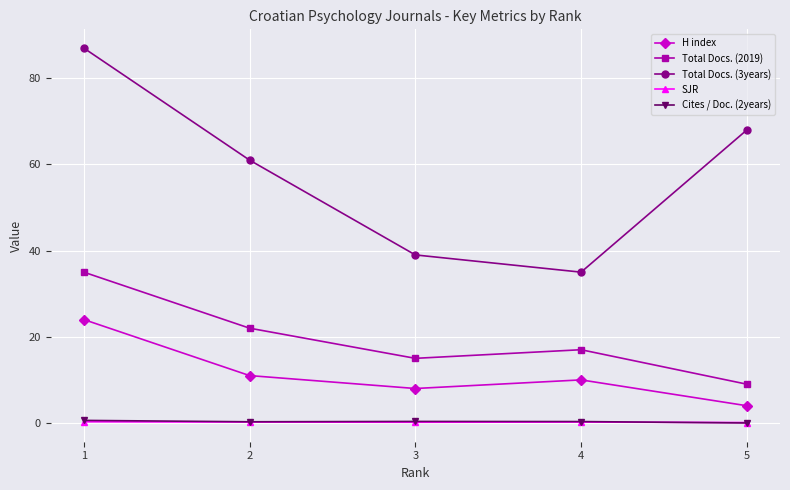

Which series has the largest range (max minus min)?

Total Docs. (3years)